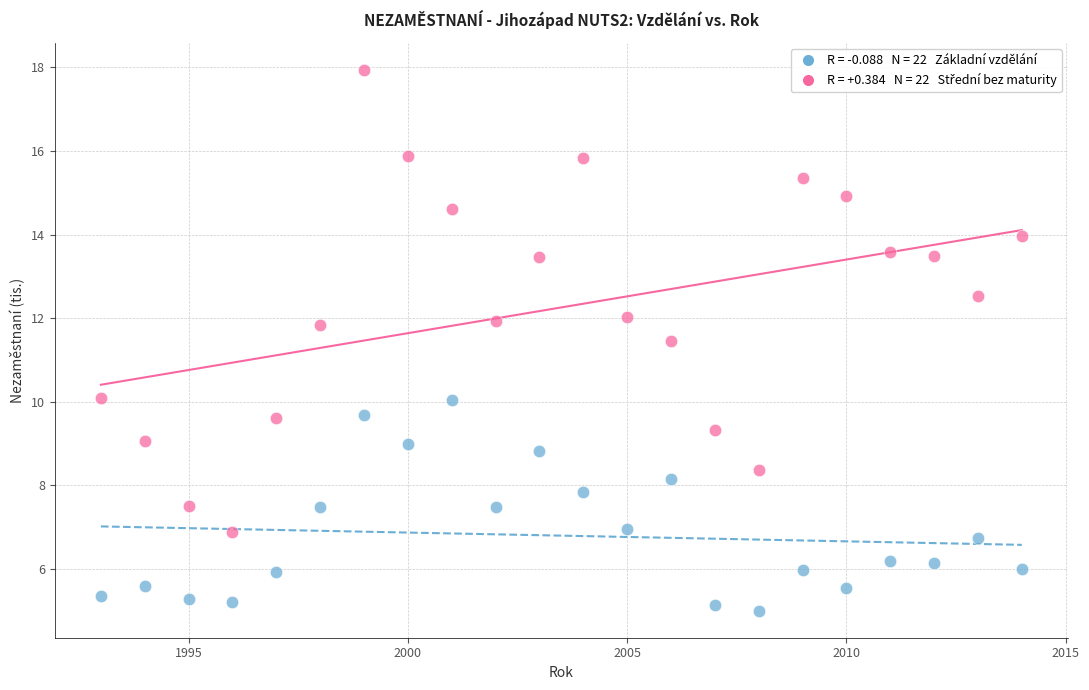

Across all series, what Y value is closest to 11?

11.4